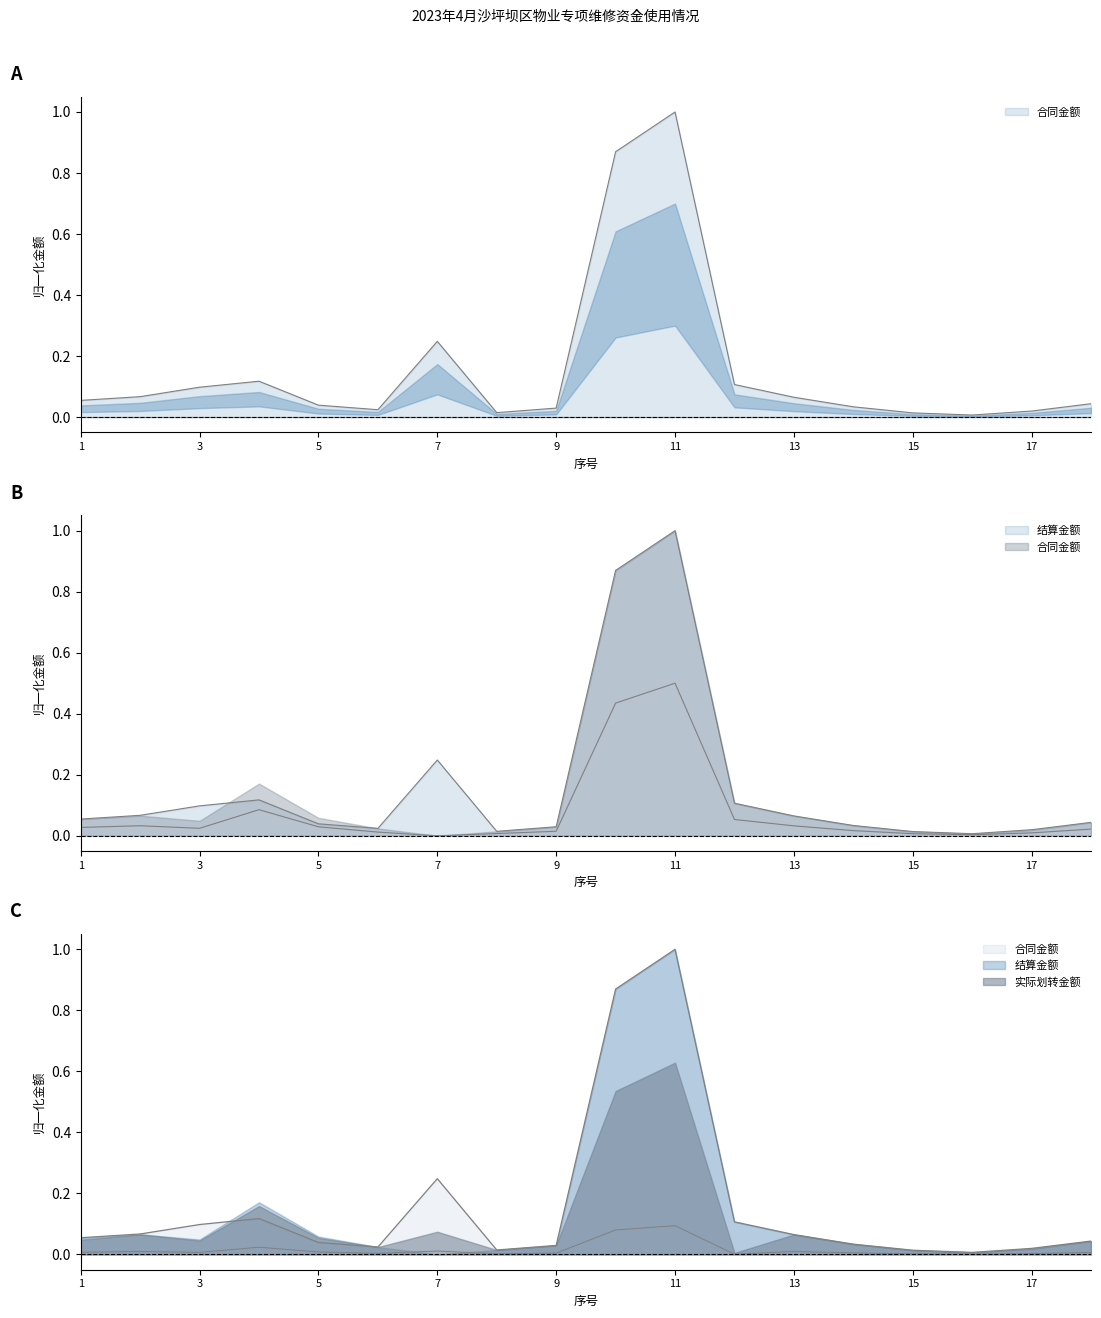

At 12, list the series in order from smallest to largest.

实际划转金额, 结算金额, 合同金额